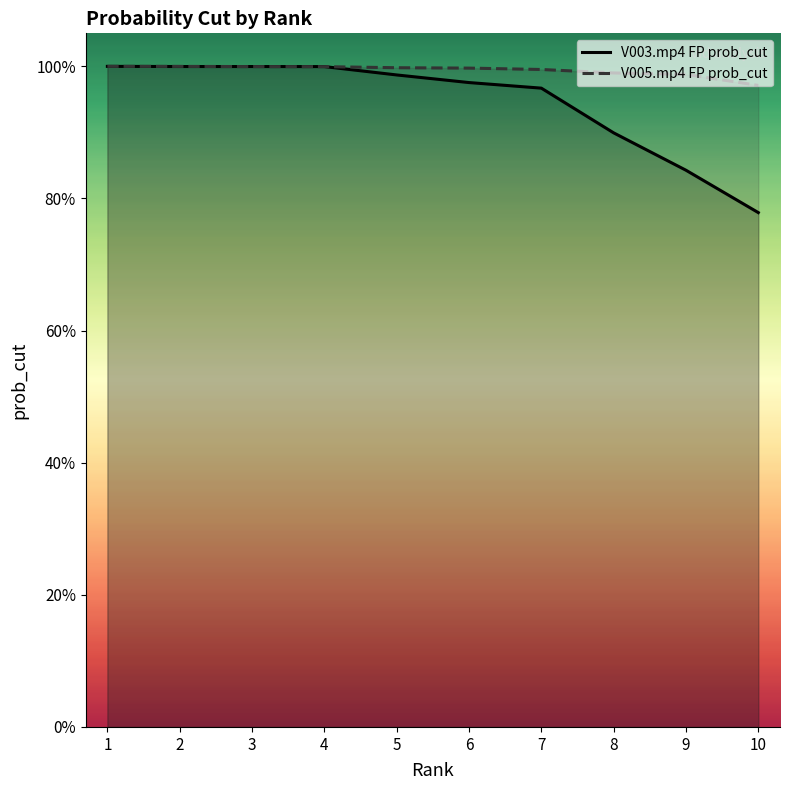

What is the minimum value for V005.mp4 FP prob_cut?

1.0